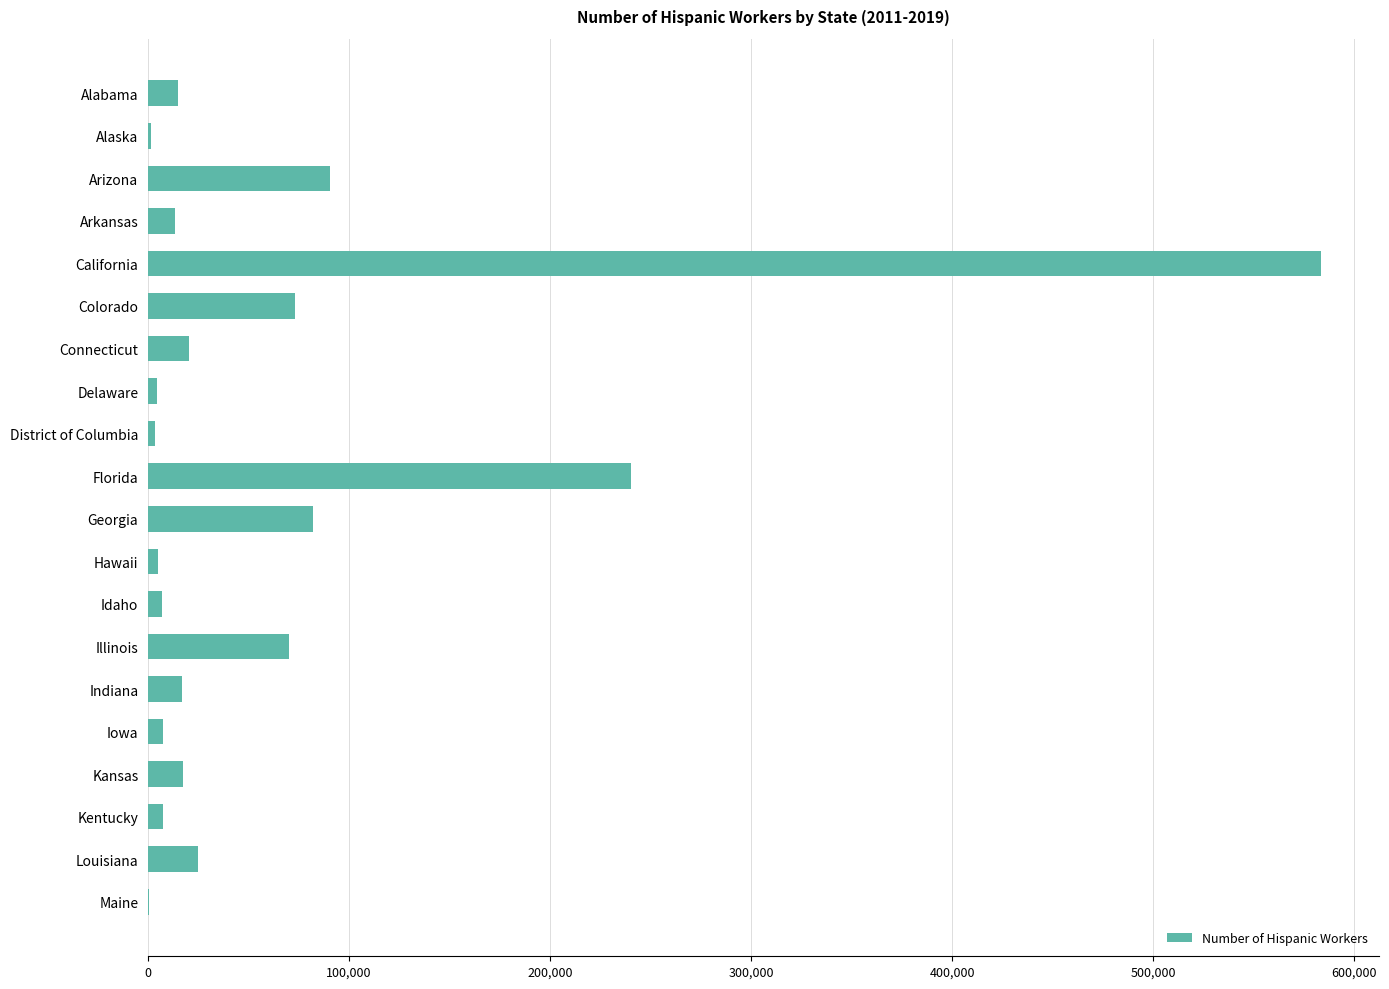

The value at Arkansas is 13600. True or false?

True